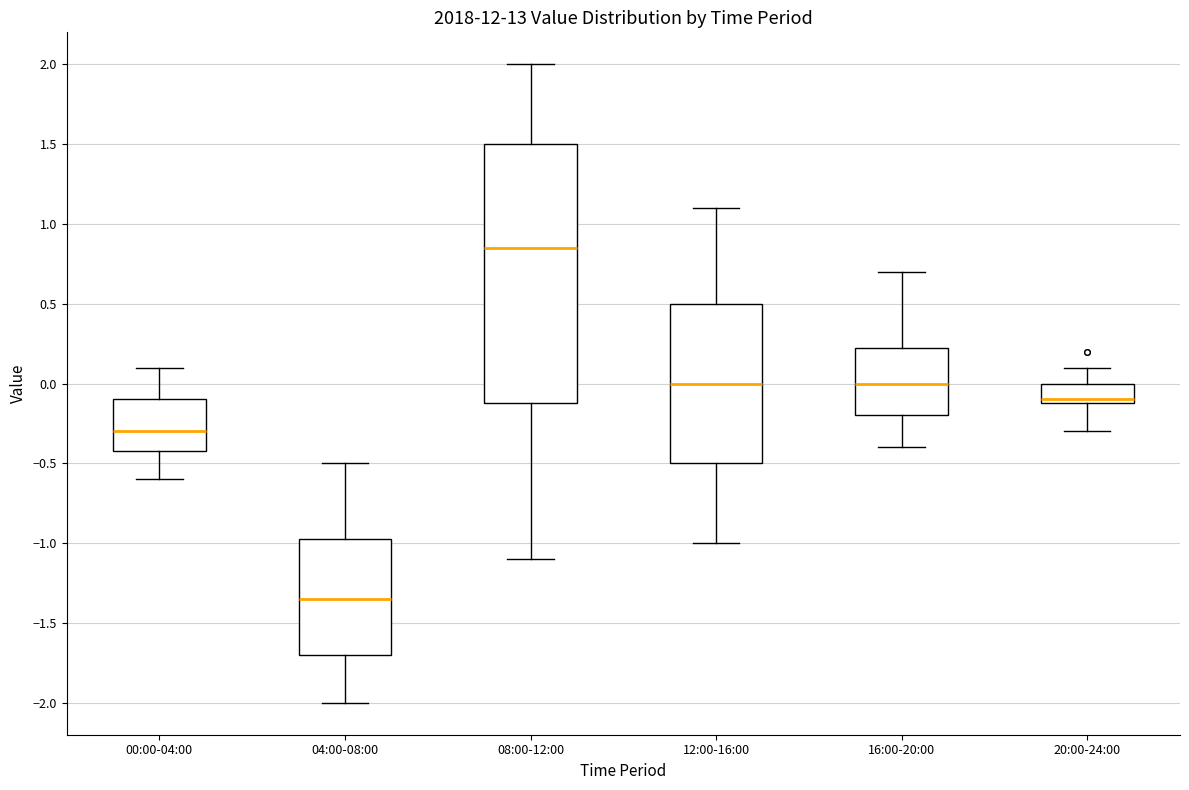

Reading left to right, transcribe this box plot: for each box, give where its median line is, the range the box spans, and where its two whiskers end, as read against the y-axis. The values are not printed on the chart, so give them approximately, as read against the axis.

00:00-04:00: median -0.30, box -0.40 to -0.10, whiskers -0.60 to 0.10
04:00-08:00: median -1.35, box -1.70 to -0.95, whiskers -2.00 to -0.50
08:00-12:00: median 0.85, box -0.10 to 1.50, whiskers -1.10 to 2.00
12:00-16:00: median 0.00, box -0.50 to 0.50, whiskers -1.00 to 1.10
16:00-20:00: median 0.00, box -0.20 to 0.25, whiskers -0.40 to 0.70
20:00-24:00: median -0.10 (just above the box's lower edge), box -0.10 to 0.00, whiskers -0.30 to 0.10